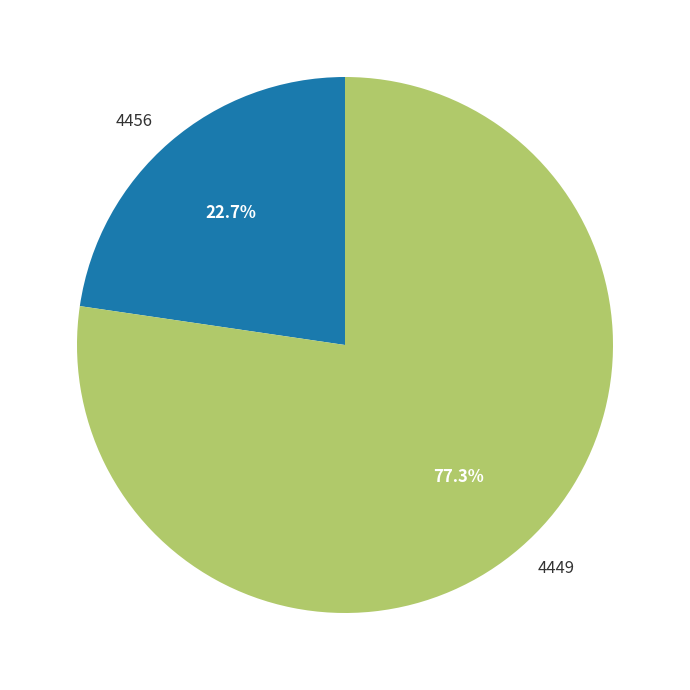

What is the smallest slice in the pie chart?

4456